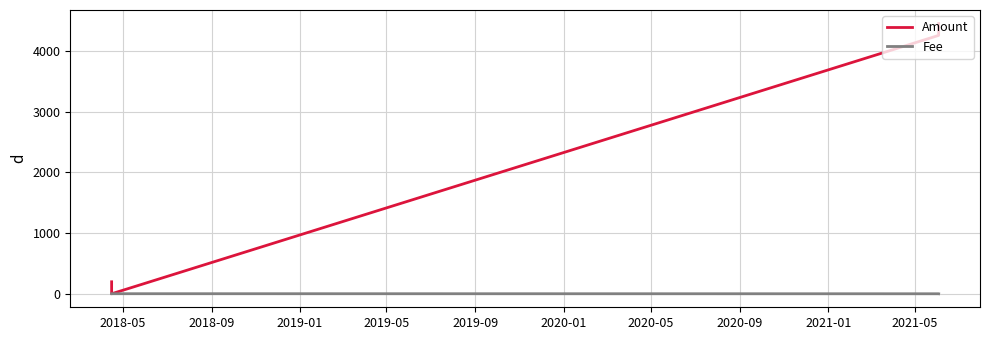

True or false: Amount has more than 2 interior local peaks.

False